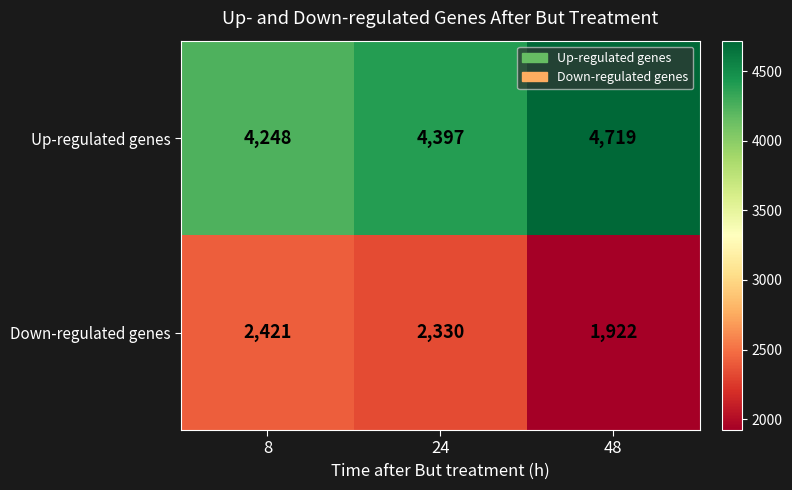

Reading left to right, what are all the values shown in this chart?

Up-regulated genes: 8=4248	24=4397	48=4719
Down-regulated genes: 8=2421	24=2330	48=1922